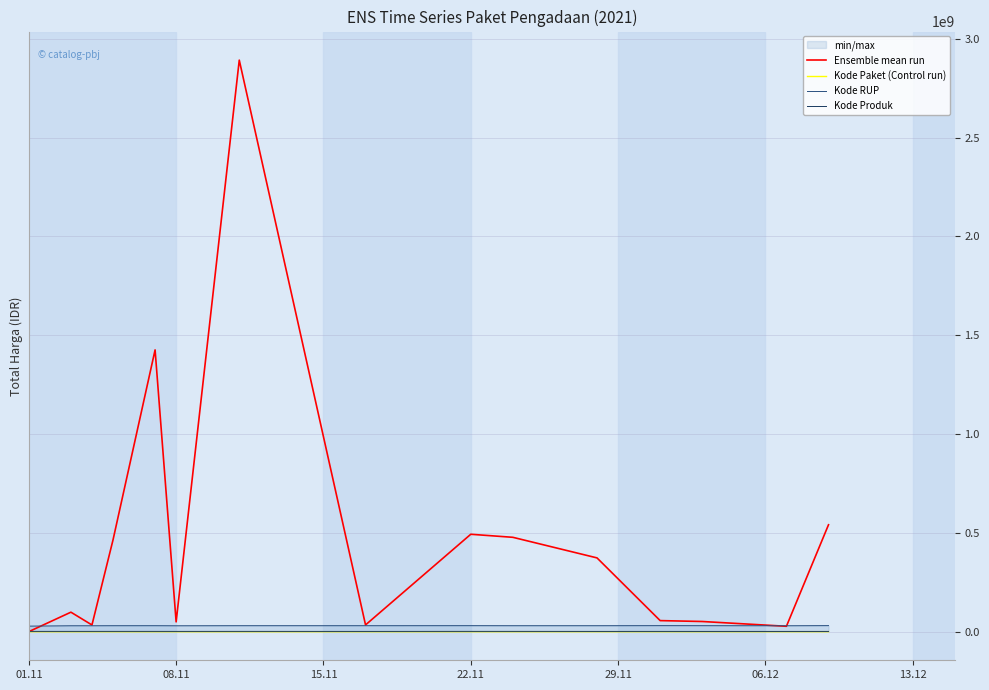

The value of Ensemble mean run at 22.11 is 302643025. True or false?

False